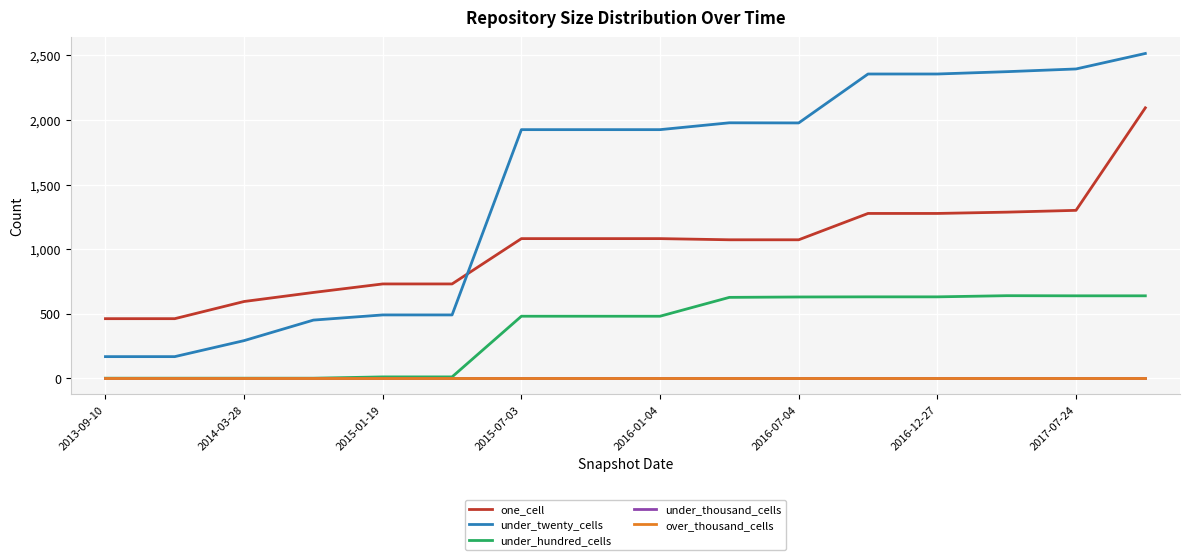

Does the chart have visible grid lines?

Yes